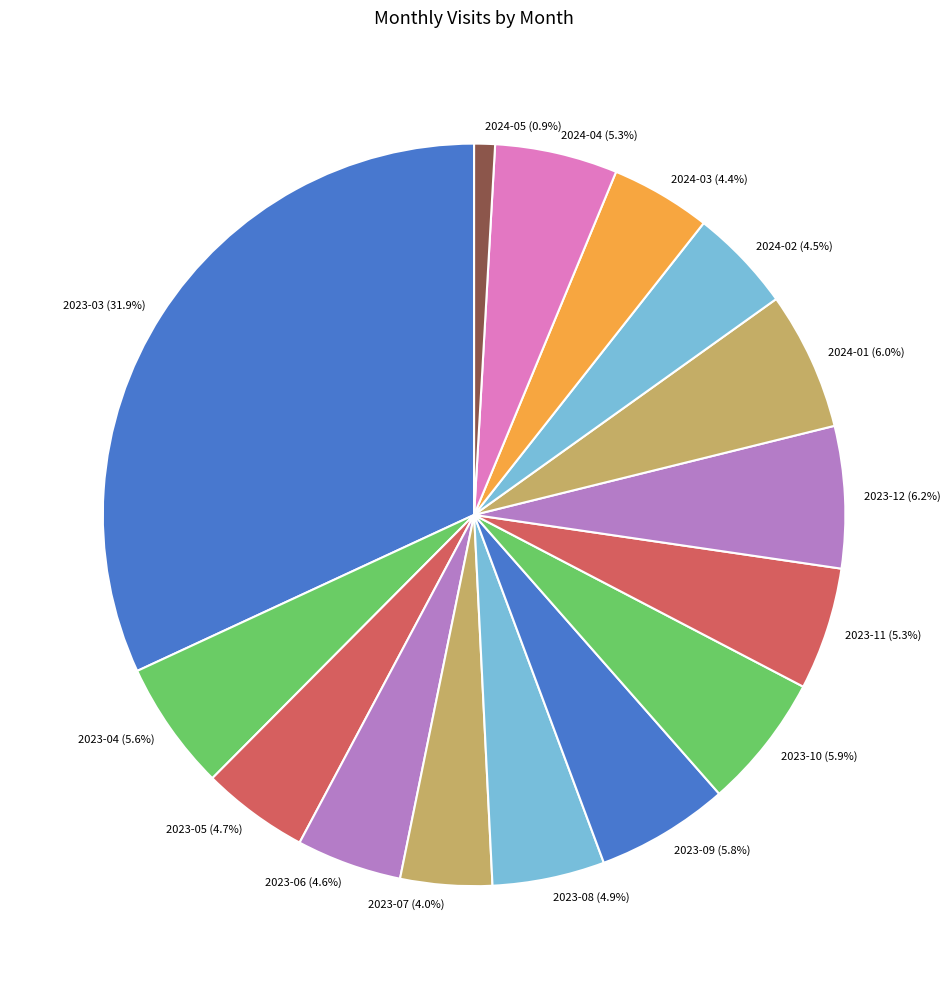

What is the total percentage of 2023-12 and 2023-06?

10.8%